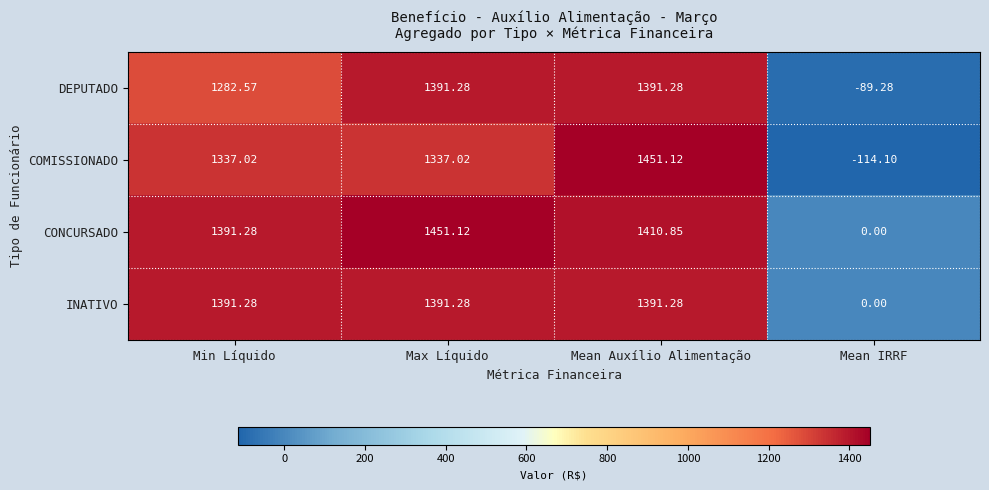

List the labels in order of CONCURSADO value, largest first.

Max Líquido, Mean Auxílio Alimentação, Min Líquido, Mean IRRF